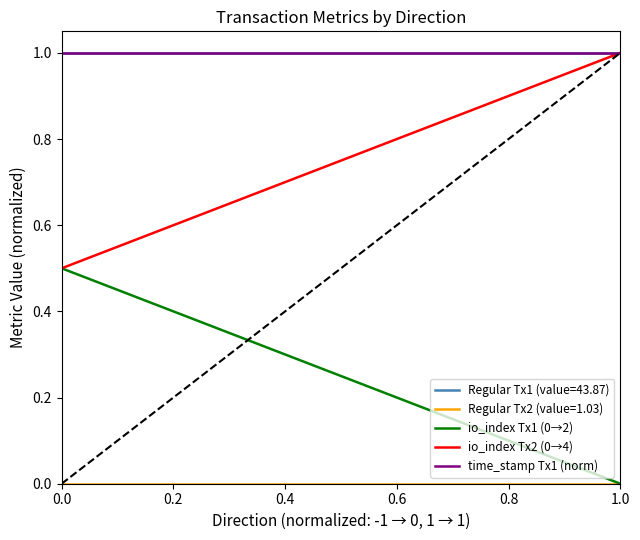

True or false: time_stamp Tx1 (norm) has a value of 1.6 at 1.0.

False